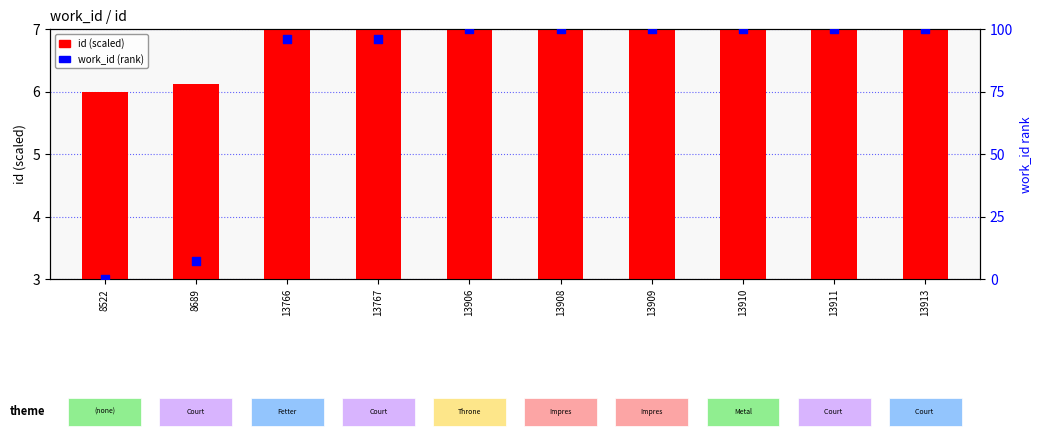

Which series contains the lowest Y value?

work_id (rank)